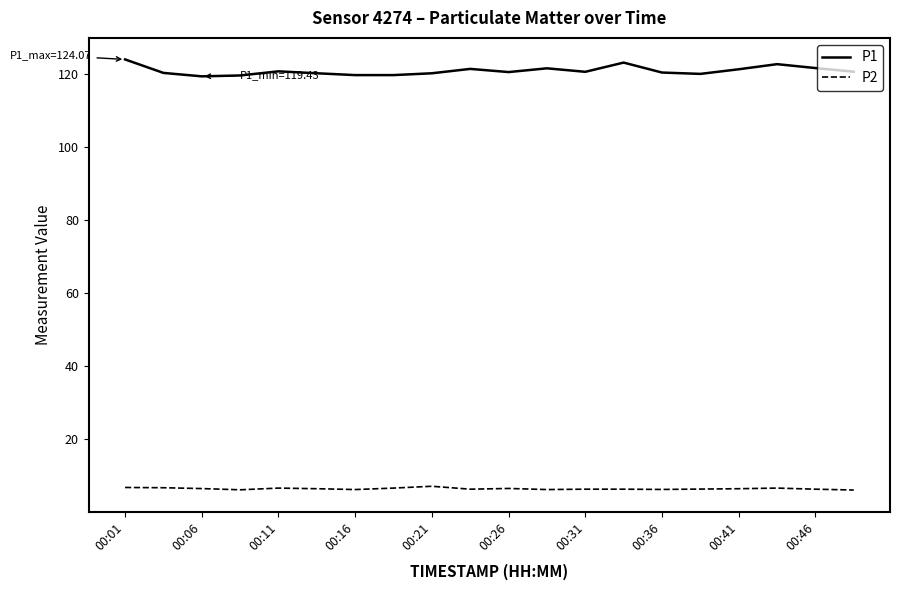

Which series has the largest range (max minus min)?

P1